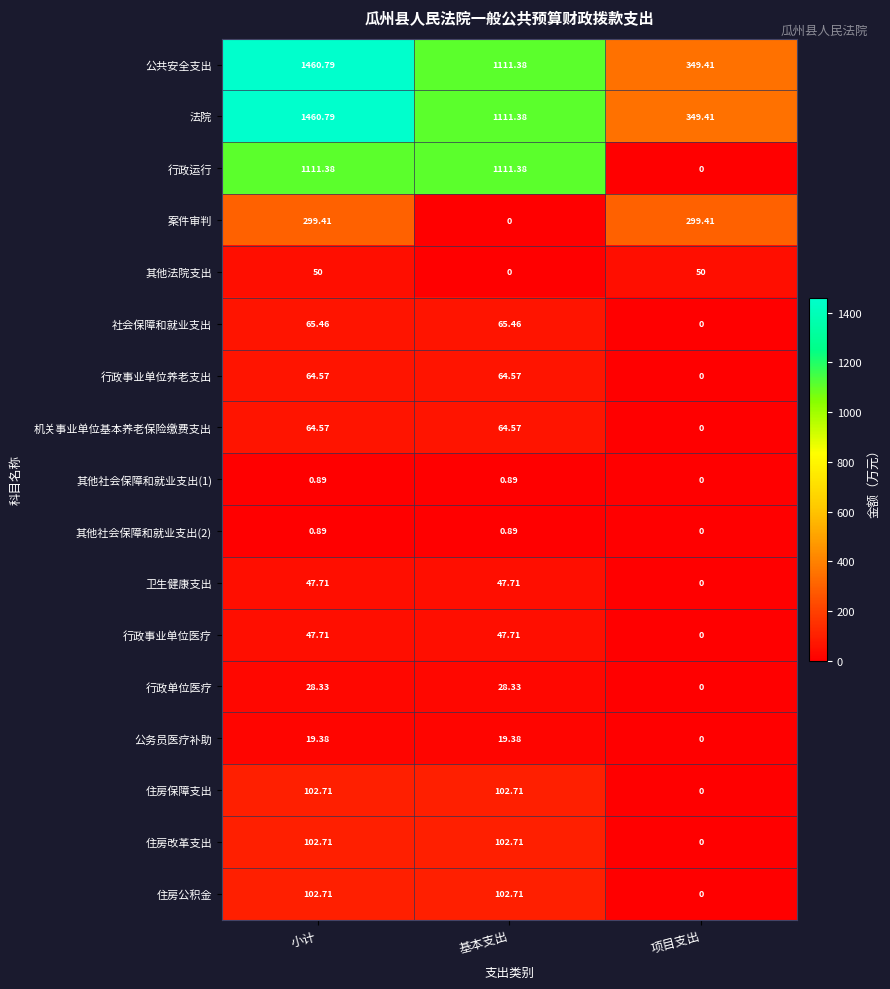

At which category is the sum across all series the highest?

小计